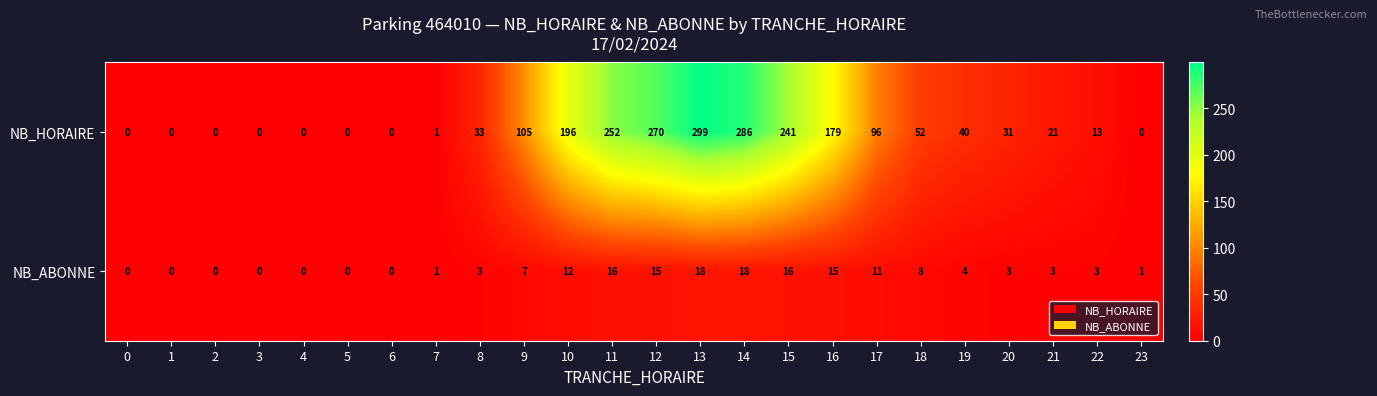

What is the difference between the NB_ABONNE values at 5 and 22?

3